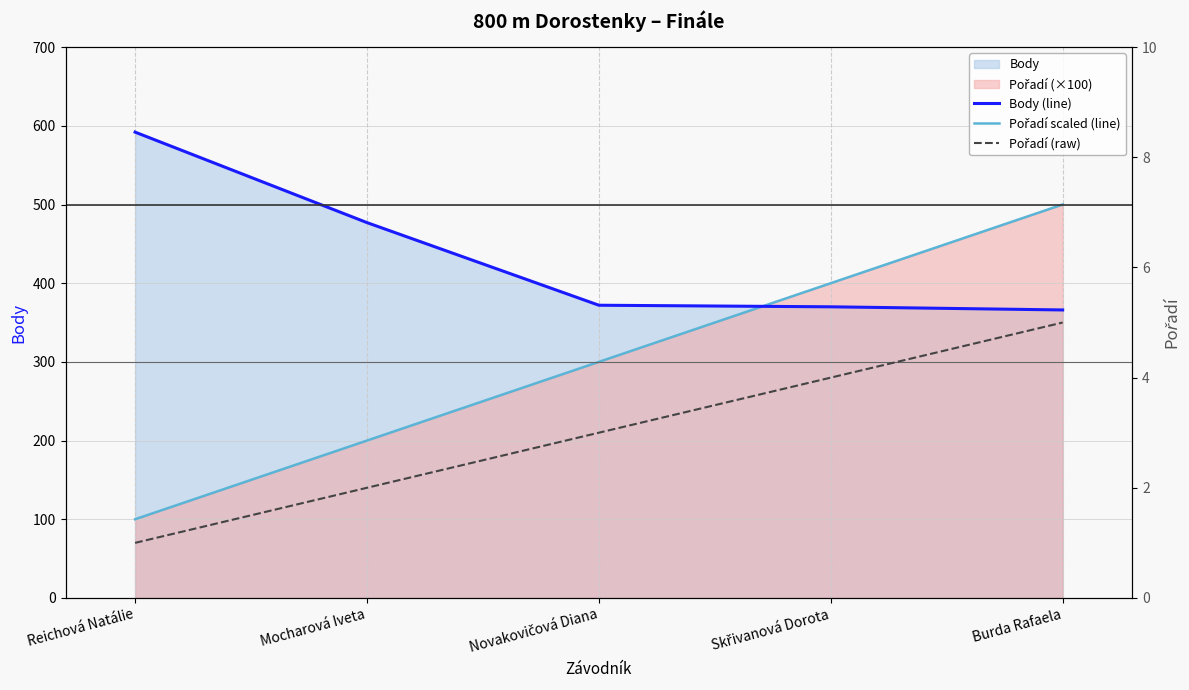

At Skřivanová Dorota, list the series in order from largest to smallest.

Pořadí scaled (line), Body (line), Pořadí (raw)